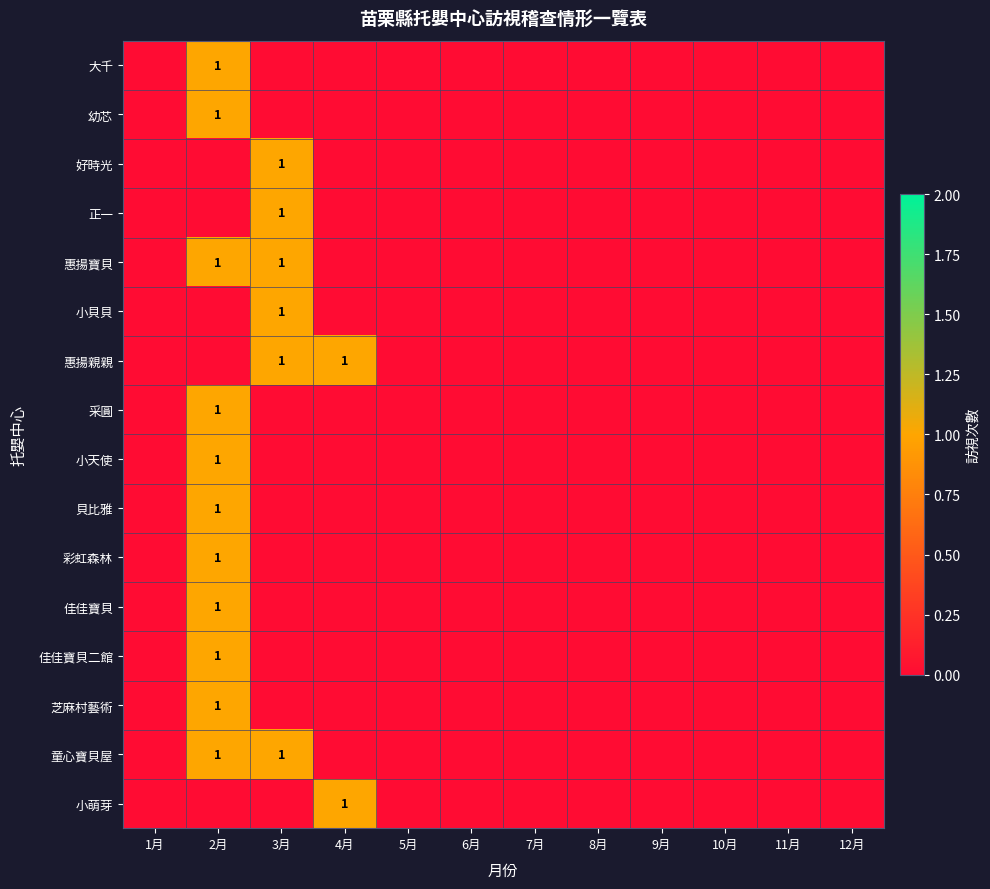

The value of 好時光 at 2月 is 0. True or false?

False